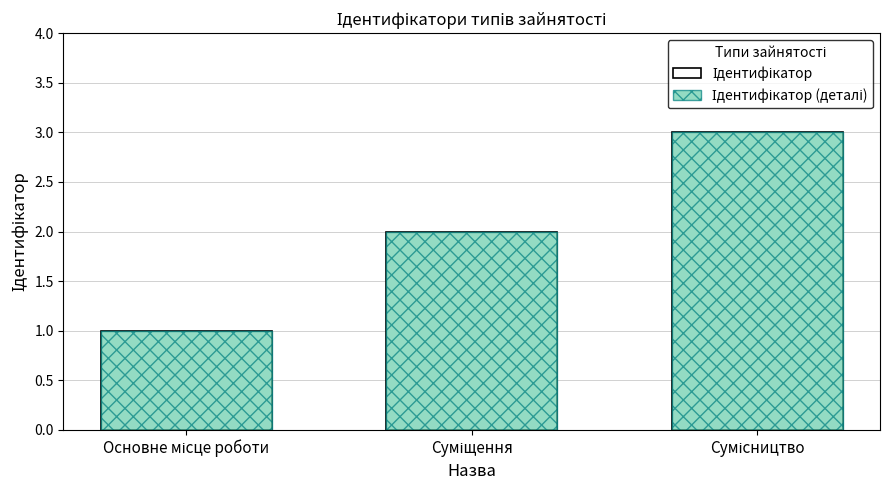

At which label does Ідентифікатор first exceed 2?

Сумісництво